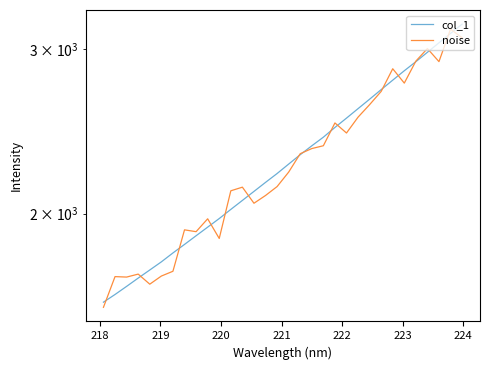

Which series ends up on top after the final intersection of noise and col_1?

col_1